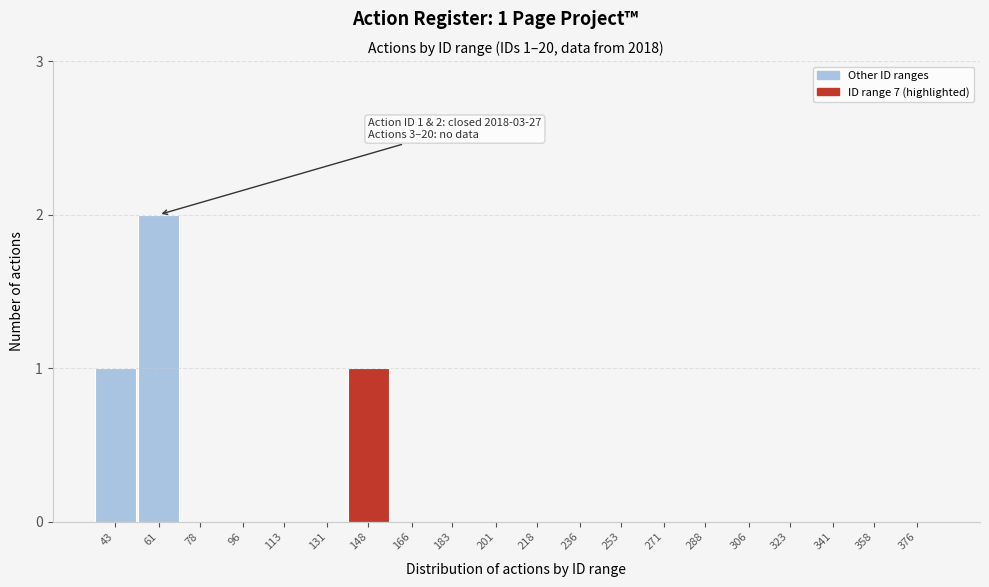

Reading left to right, list all the values displayed in this chart.

43=1	61=2	78=0	96=0	113=0	131=0	148=1	166=0	183=0	201=0	218=0	236=0	253=0	271=0	288=0	306=0	323=0	341=0	358=0	376=0